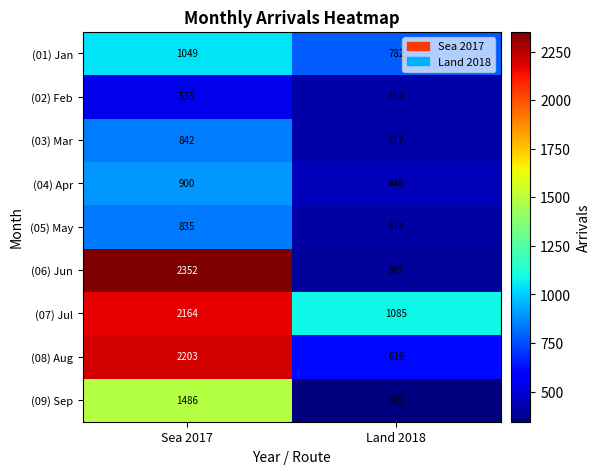

What is the total value across all series at Sea 2017?

12366